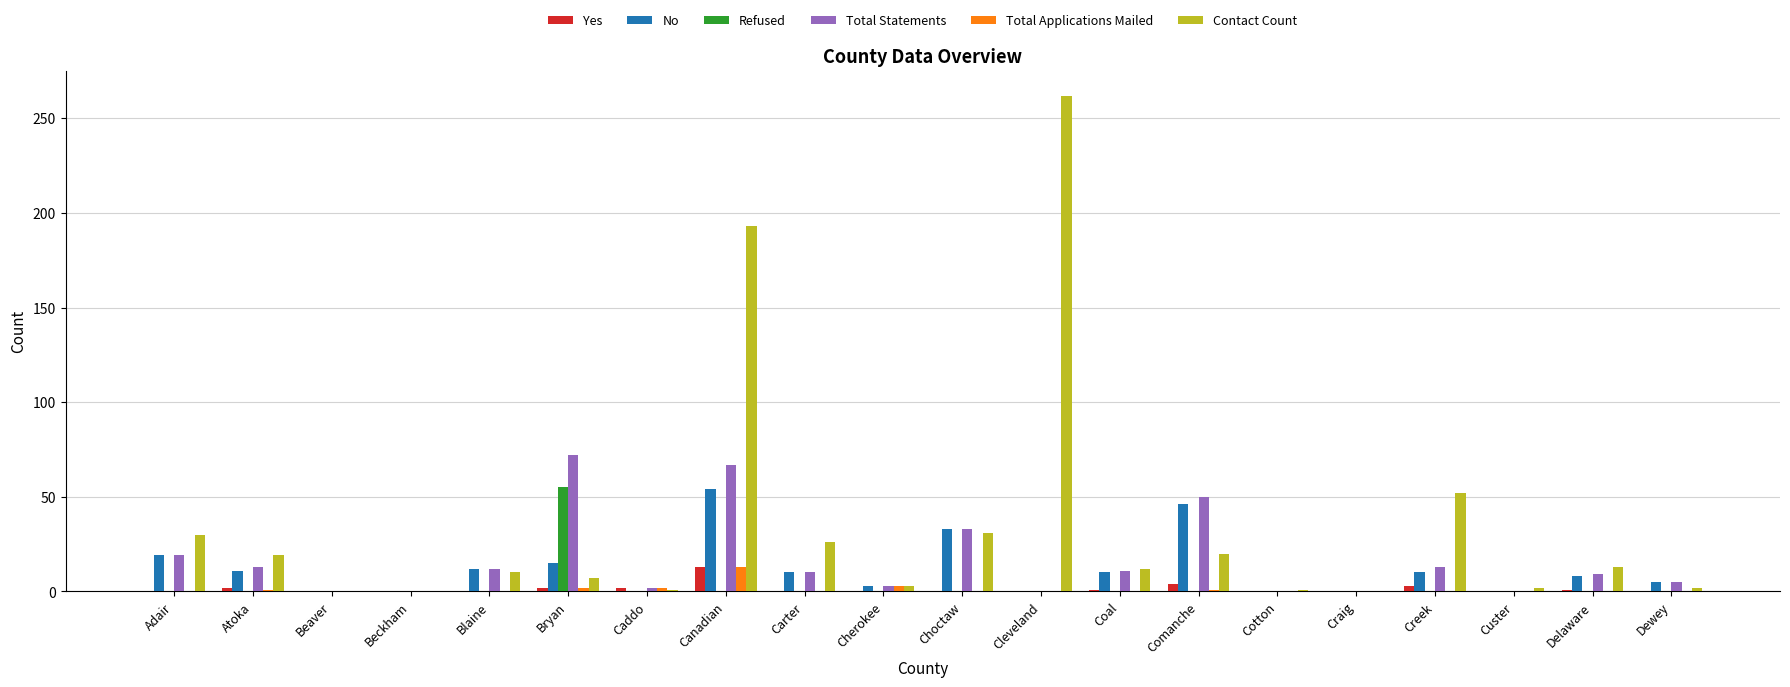

The value of Contact Count at Dewey is 2. True or false?

True